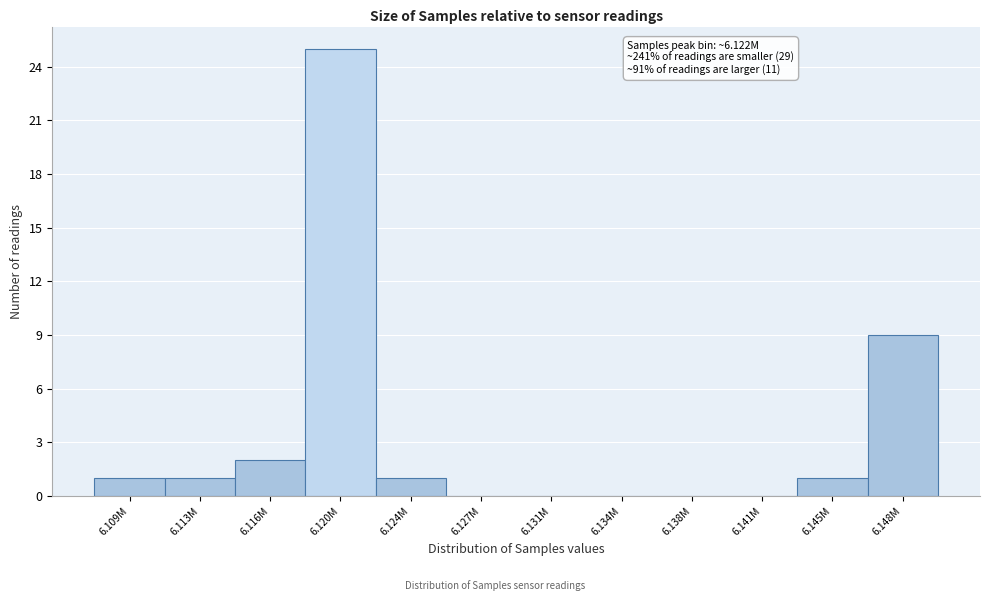

Reading right to left, list all the values displayed in this chart.

6.148M=9	6.145M=1	6.141M=0	6.138M=0	6.134M=0	6.131M=0	6.127M=0	6.124M=1	6.120M=25	6.116M=2	6.113M=1	6.109M=1